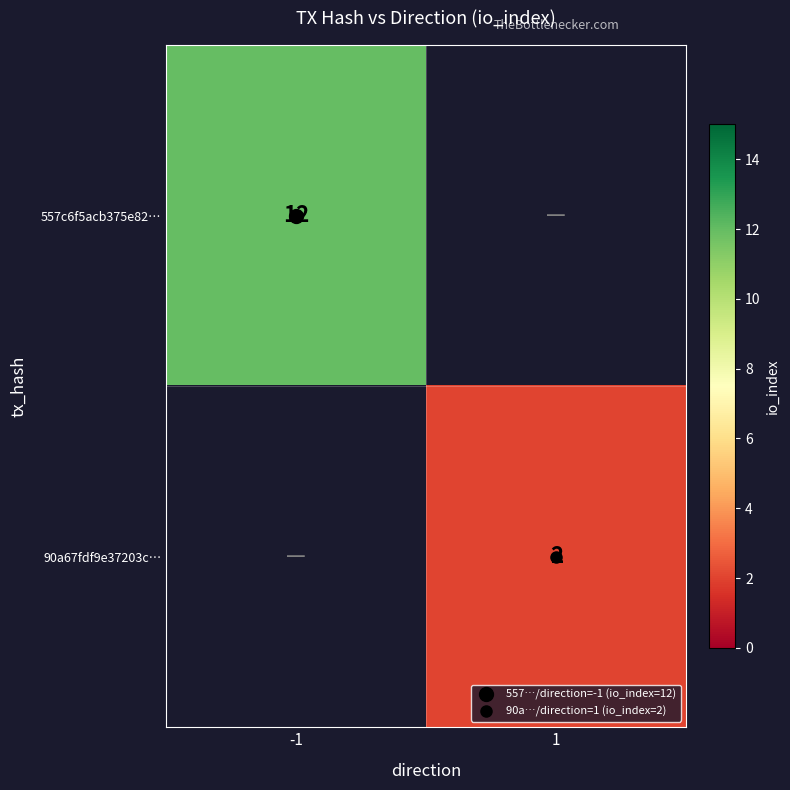

Is it true that 557c6f5acb375e82… equals 12.0 at -1?

True